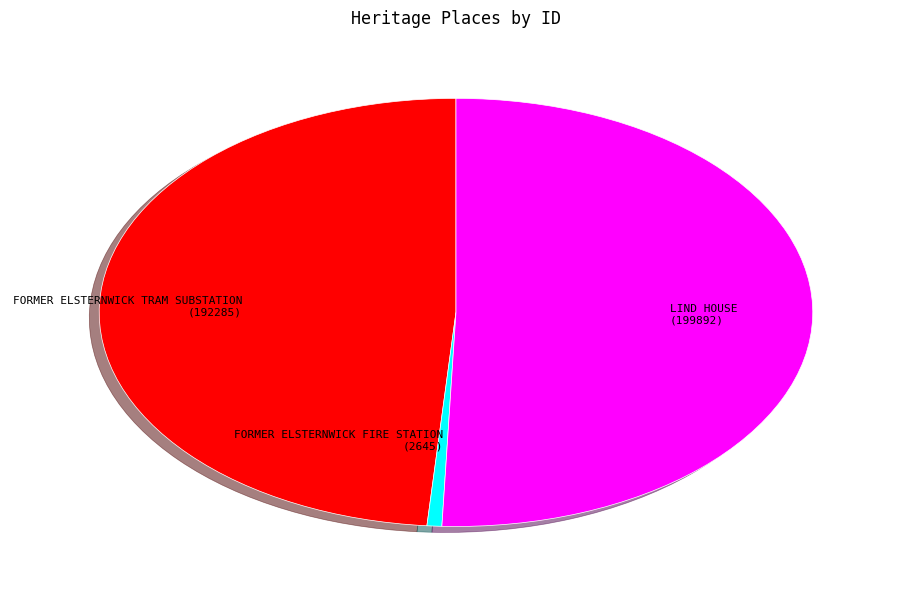

Which slice is the smallest?

FORMER ELSTERNWICK FIRE STATION